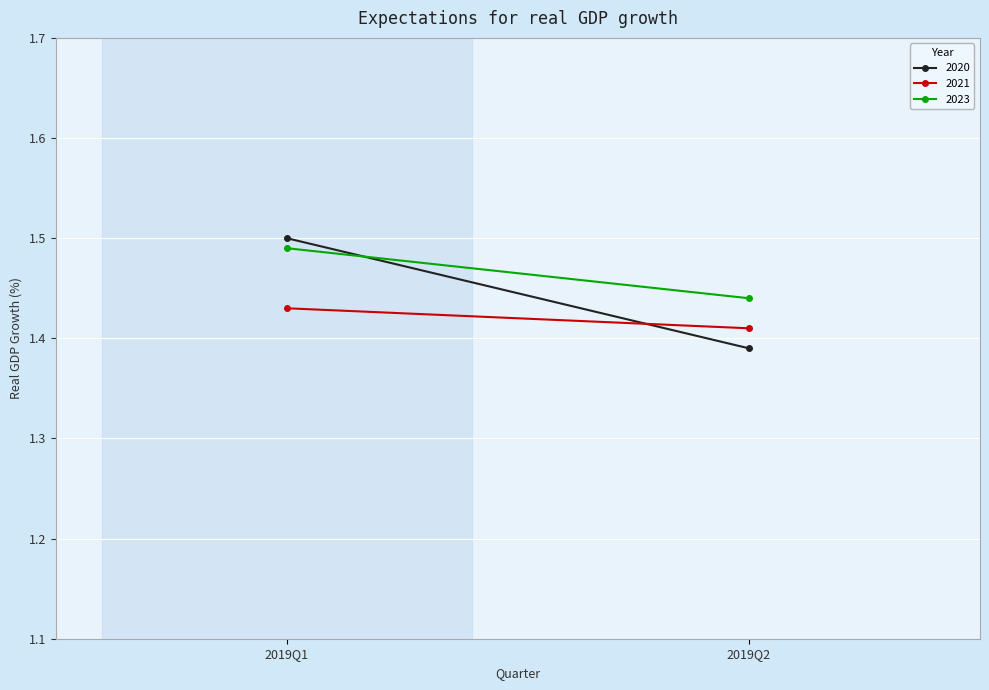

Between 2019Q1 and 2019Q2, which series saw the biggest shift?

2020